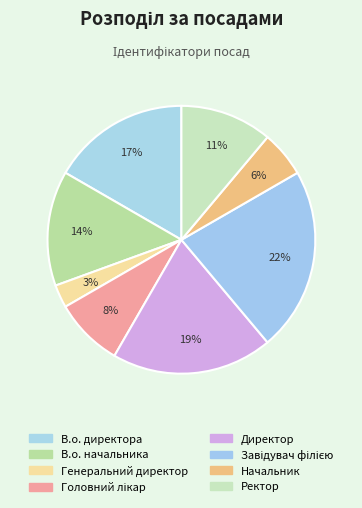

Between Завідувач філією and Головний лікар, which is larger?

Завідувач філією